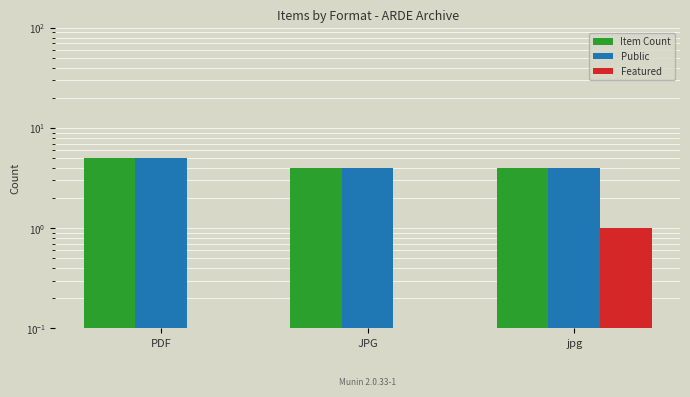

True or false: Public has a value of 2 at PDF.

False